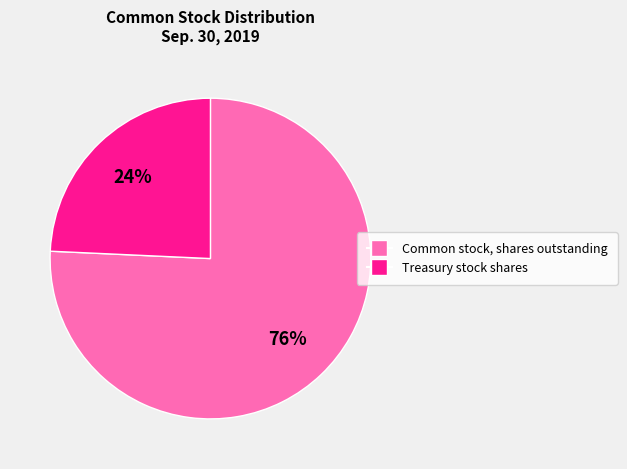

Which slice is the largest?

Common stock, shares outstanding